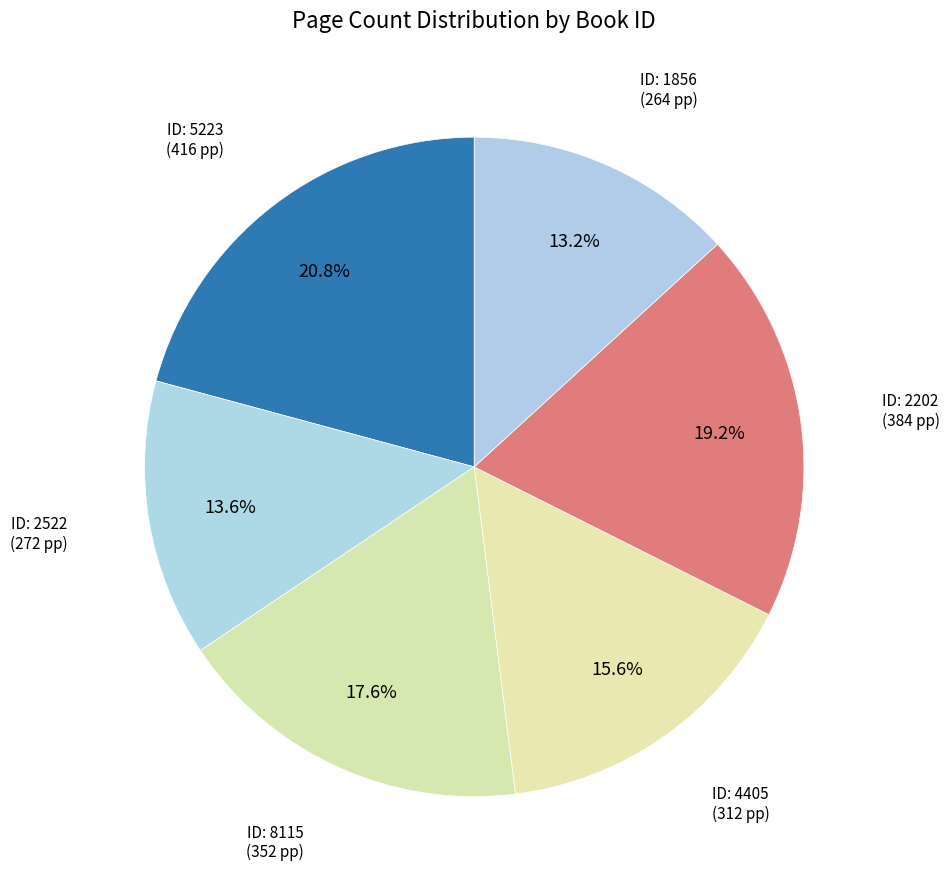

How many slices are in this pie chart?

6